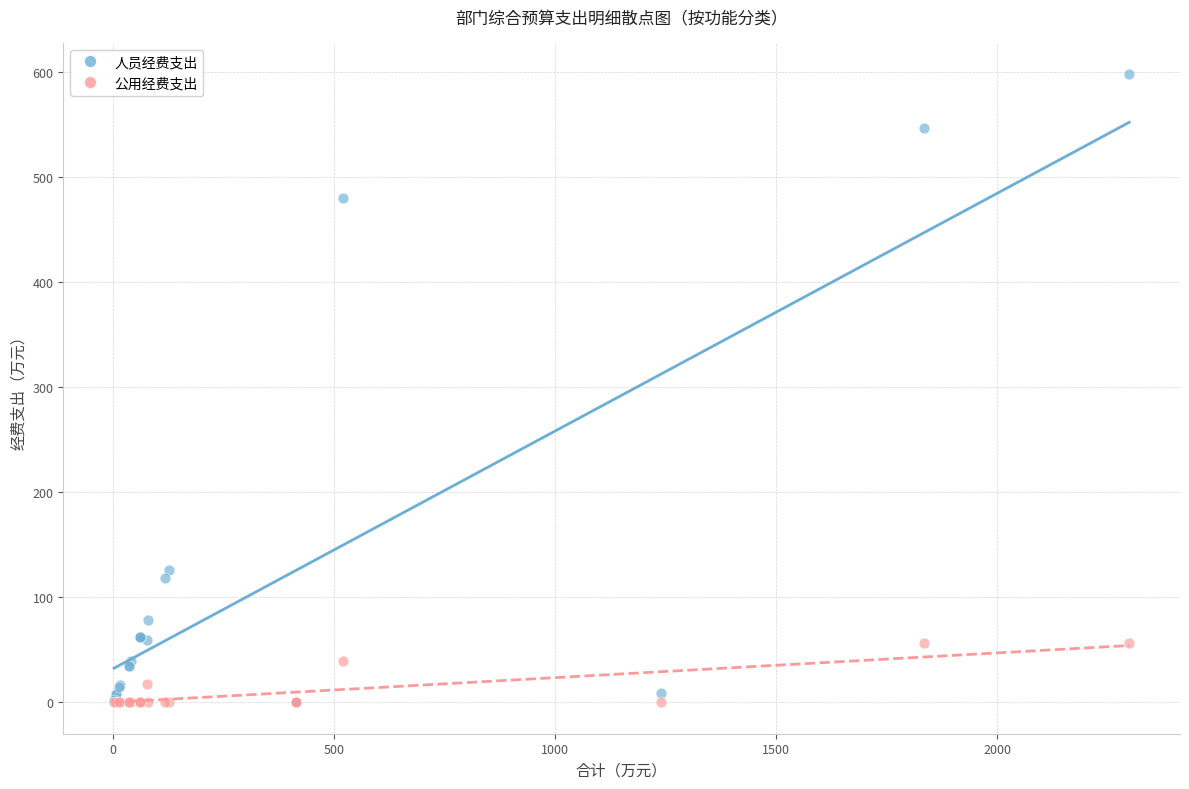

In the 人员经费支出 series, what Y value is closest to 299?

125.3